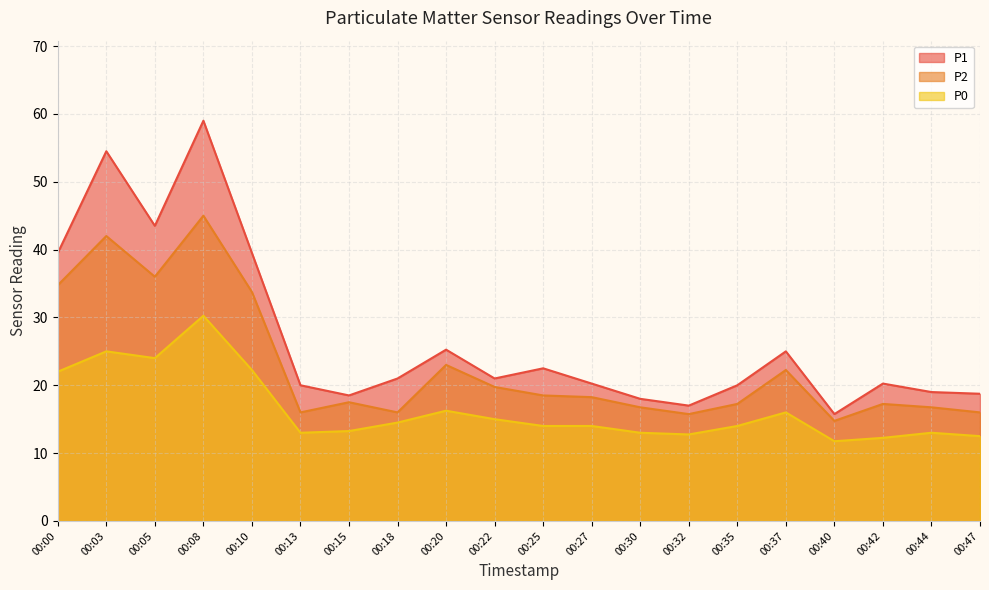

At 00:47, list the series in order from largest to smallest.

P1, P2, P0